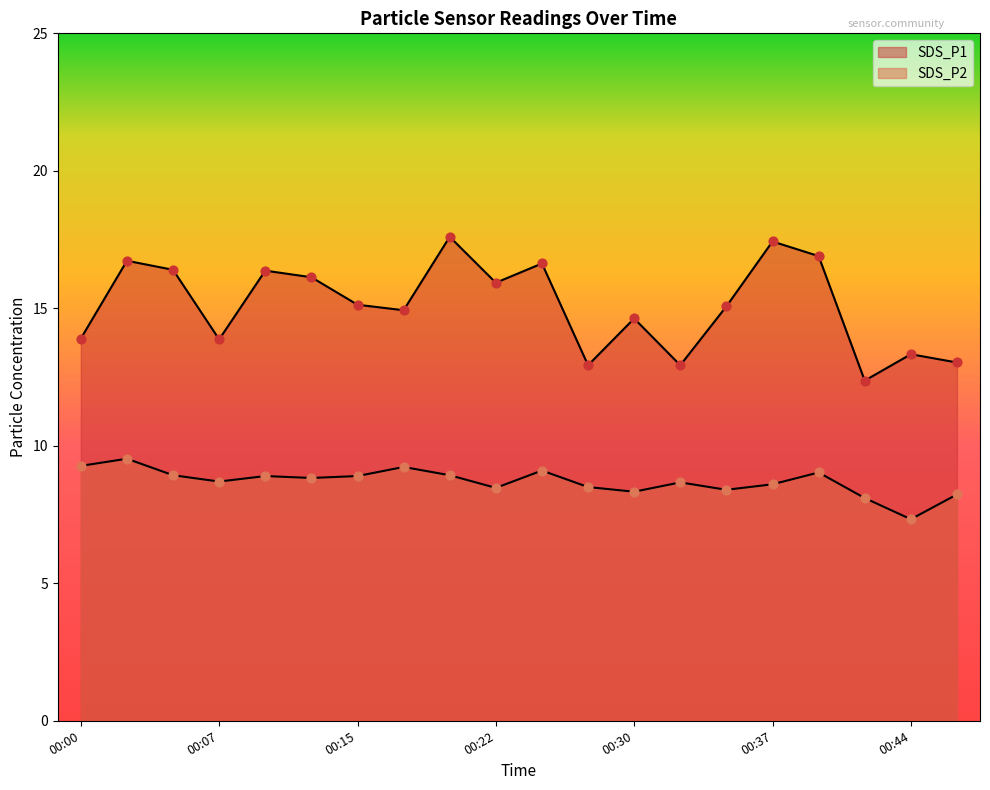

Which series contains the highest Y value?

SDS_P1